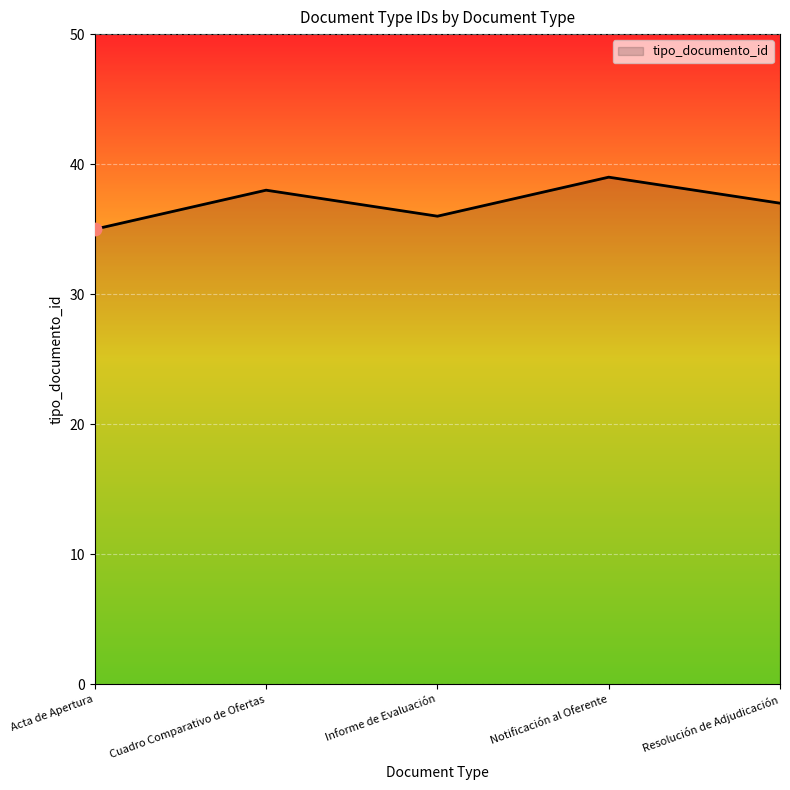

What is the ratio of the value at Resolución de Adjudicación to the value at Acta de Apertura?

1.1